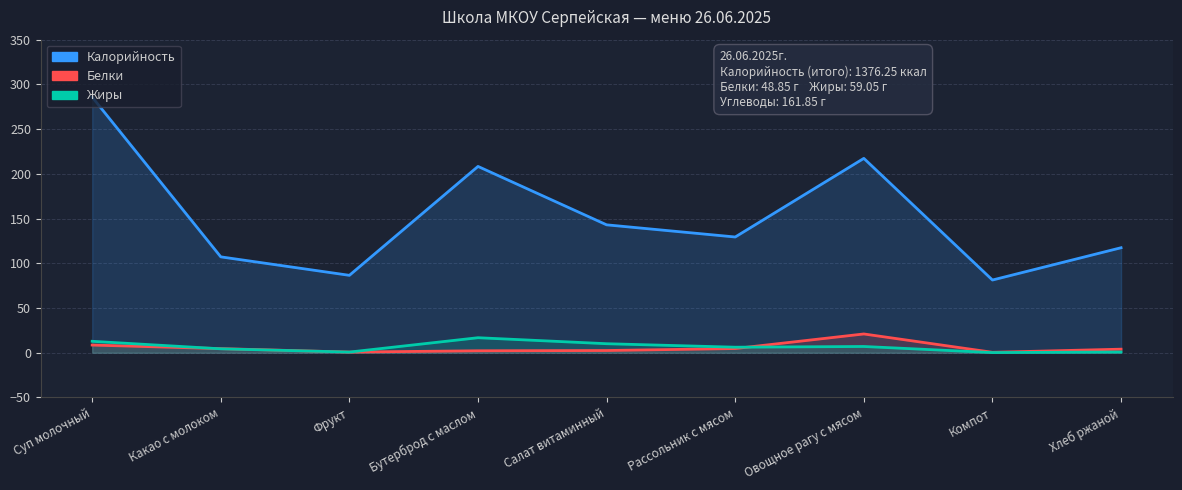

True or false: Калорийность and Жиры cross at least once.

False